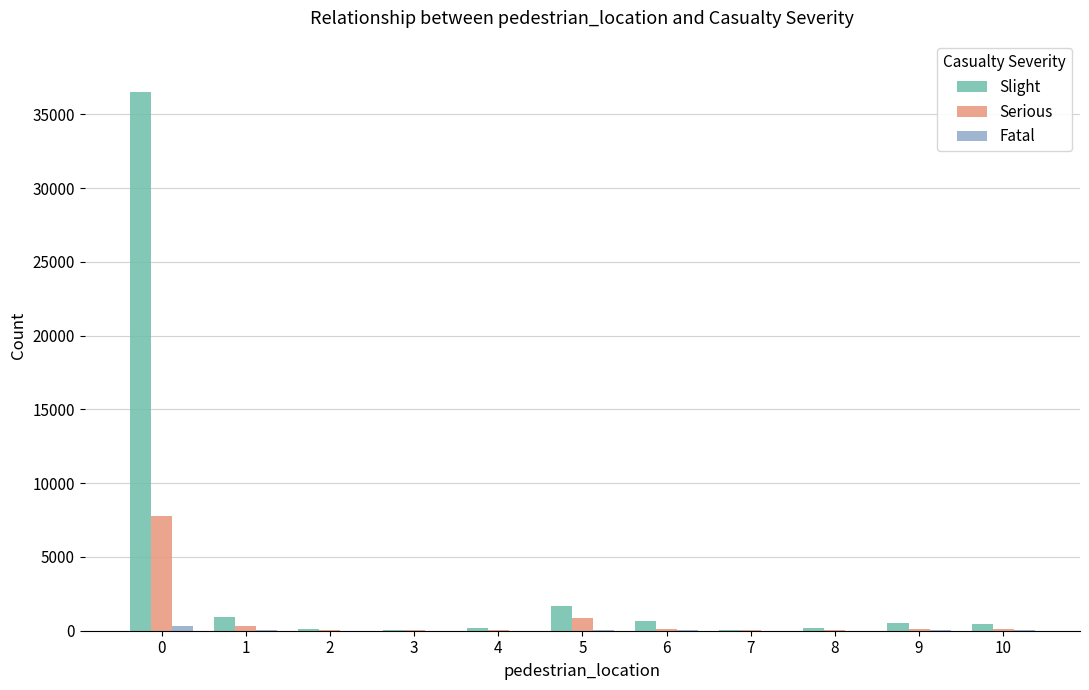

How many data points does each series have?

11